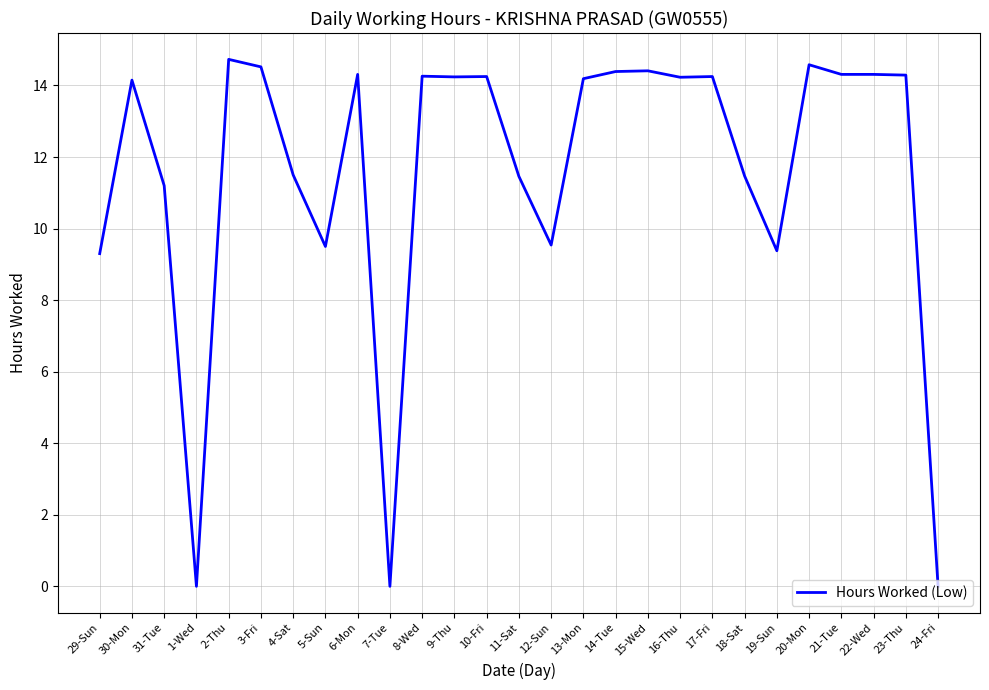

What is the difference between the maximum and minimum values?

14.7